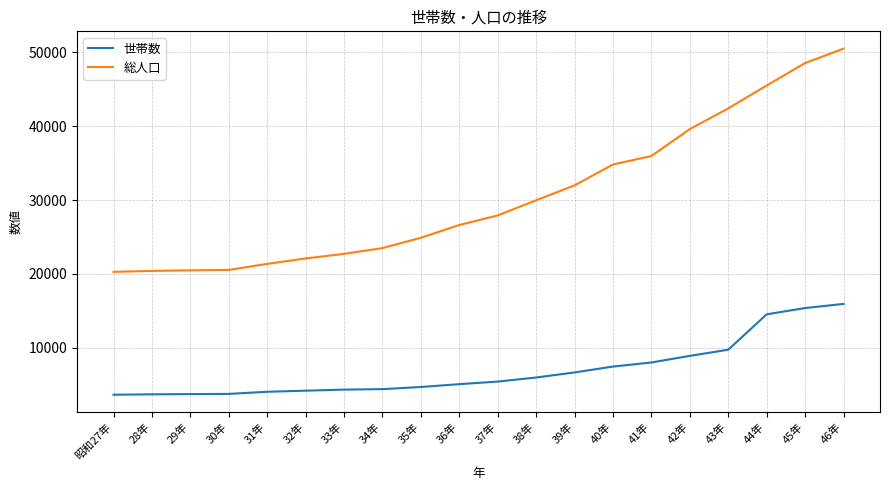

True or false: 世帯数 and 総人口 intersect in this chart.

False